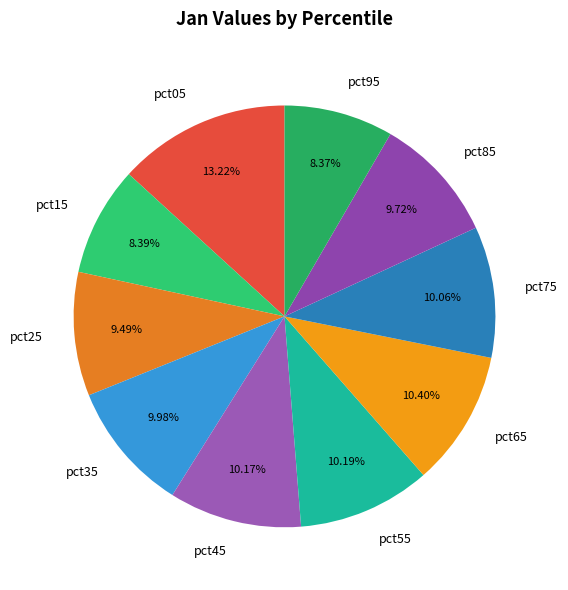

Is there any slice that represents more than half of the pie?

No